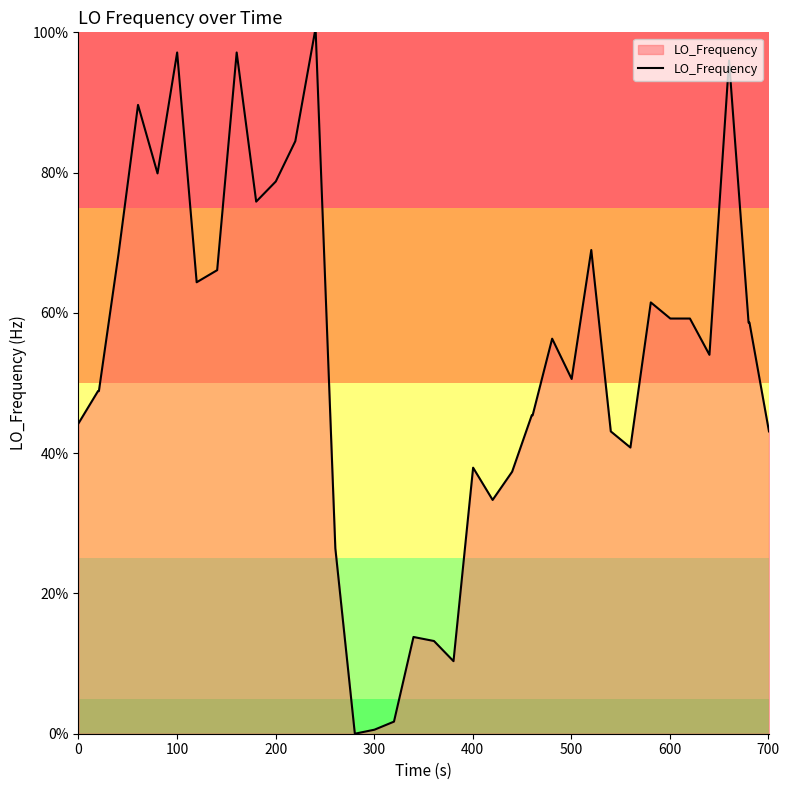

What is the maximum value shown in the chart?

100.0